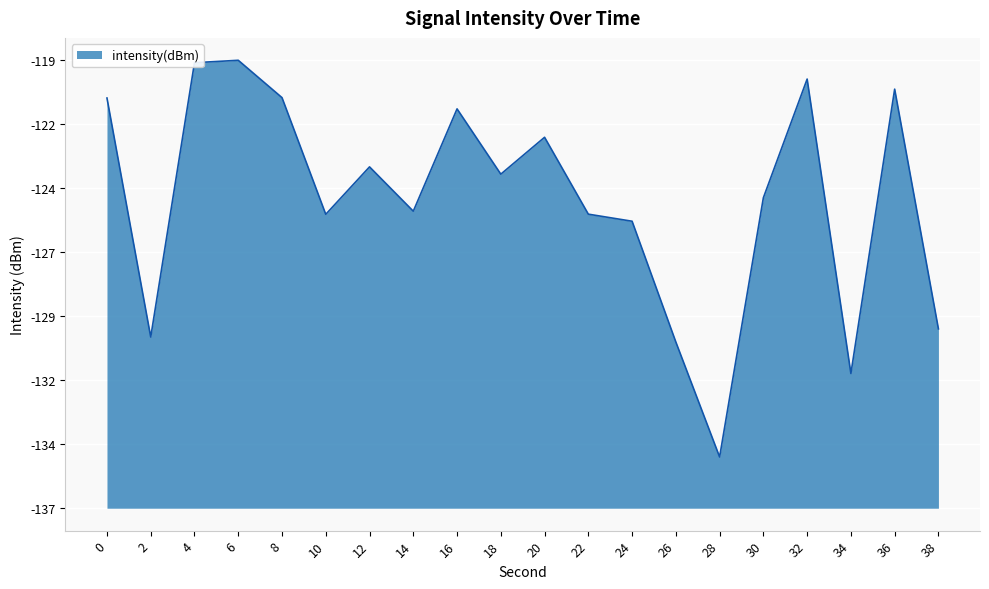

Does the chart display data point markers on the line(s)?

No